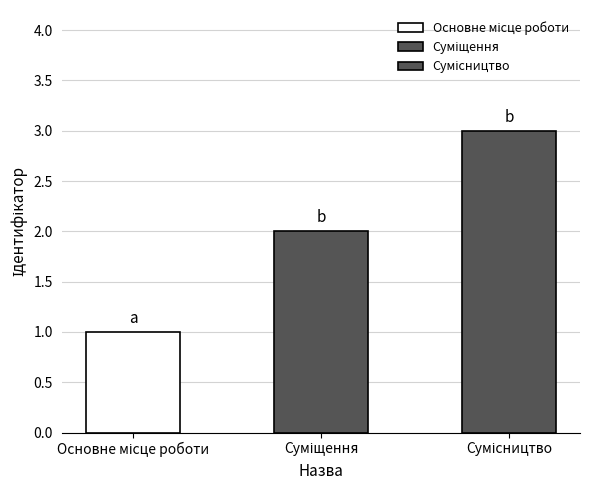

Where is the data nearest to the value 2?

Суміщення